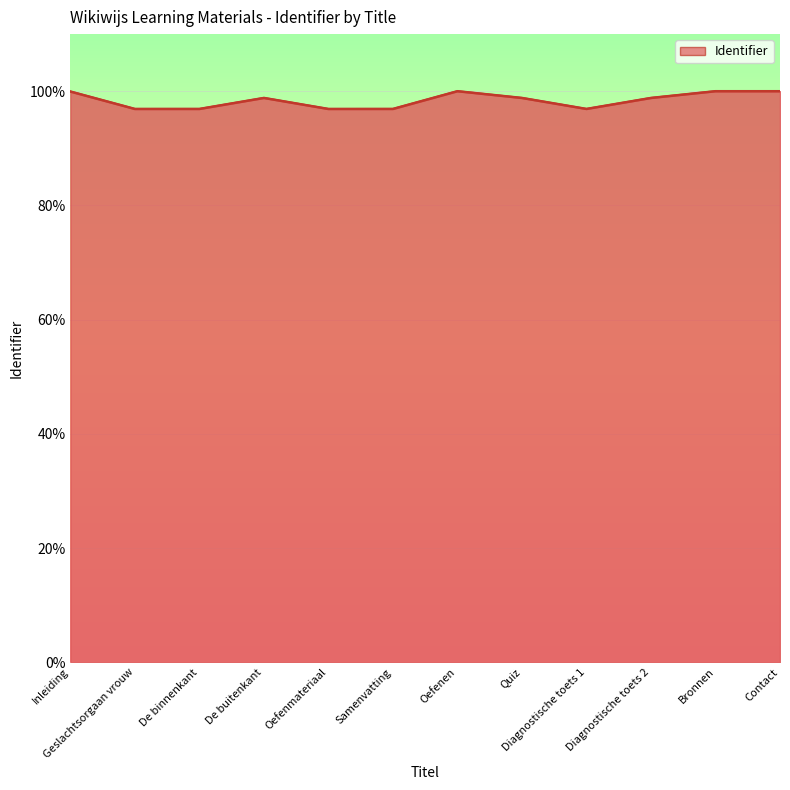

What value does the data have at Samenvatting?

96.9